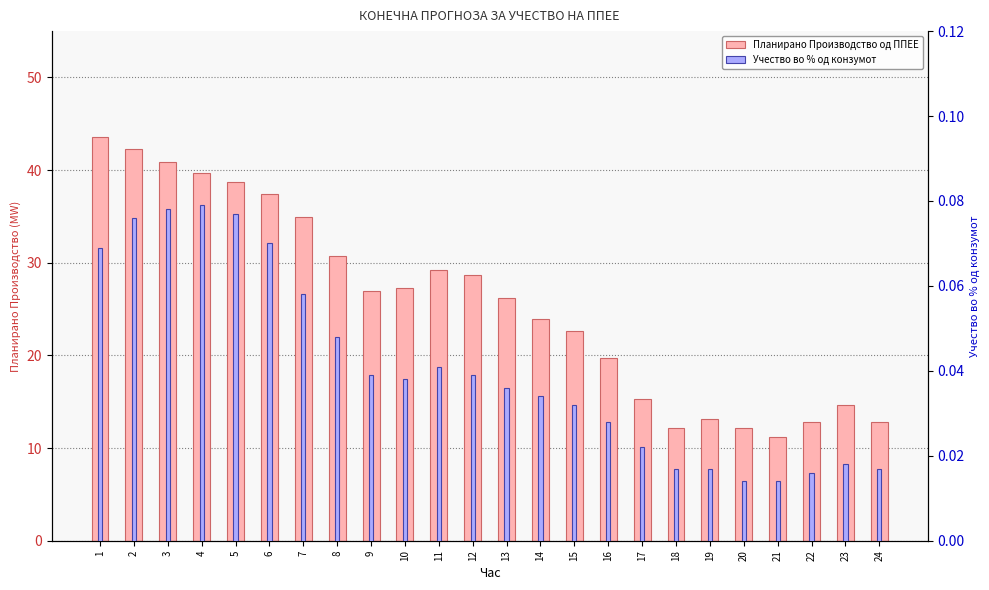

Which category has the lowest value in the Учество во % од конзумот series?

20